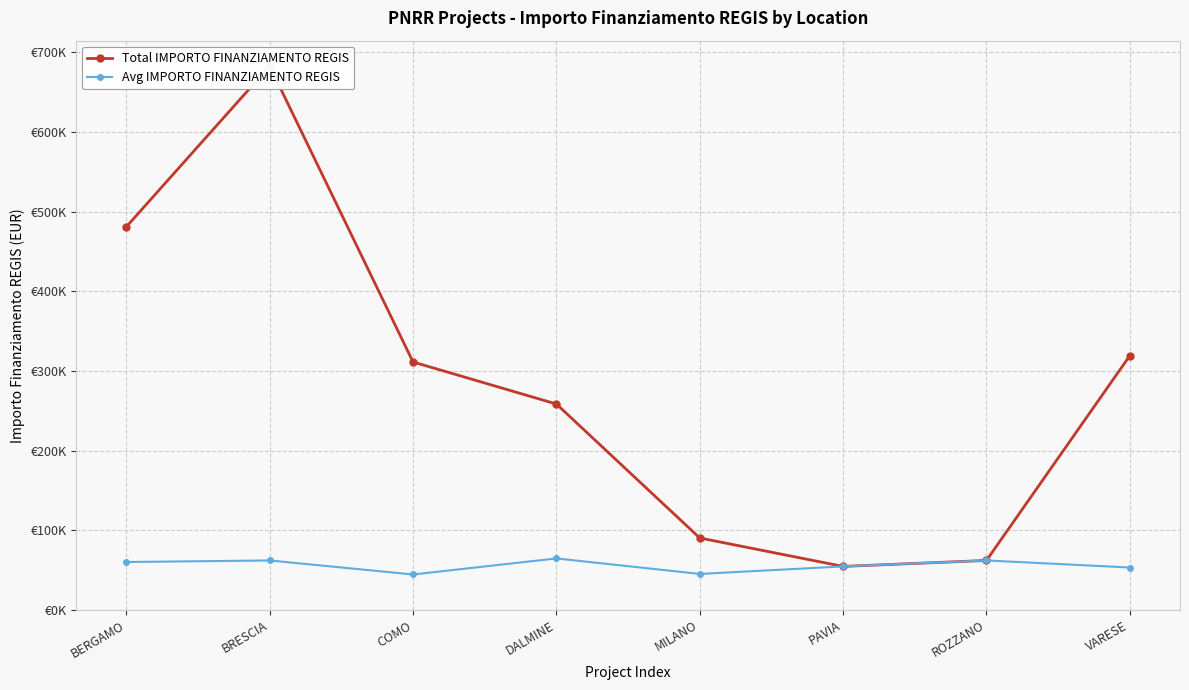

What is the difference between the maximum and minimum values in the Avg IMPORTO FINANZIAMENTO REGIS series?

20148.5